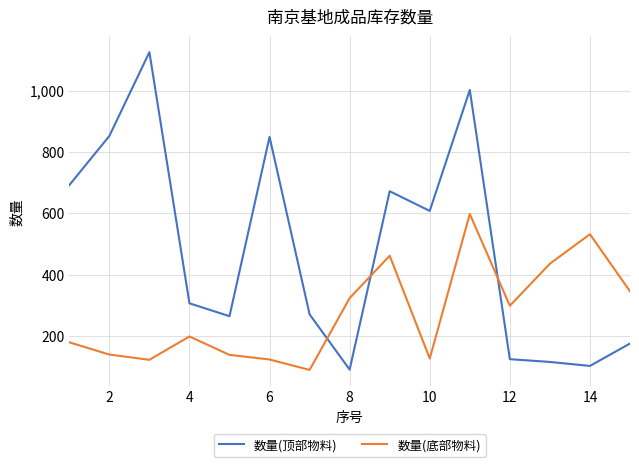

How many distinct data groups are displayed?

2